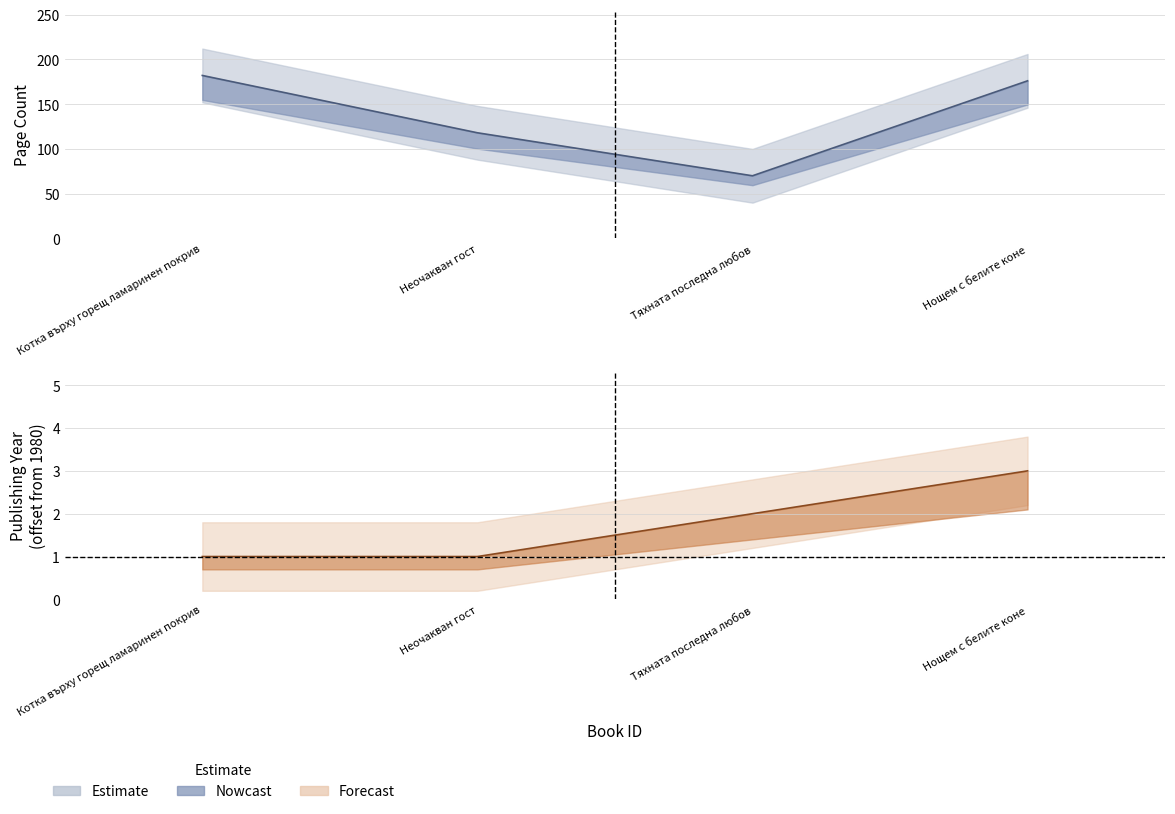

True or false: pageCount has more than 0 points higher than both neighbors.

False